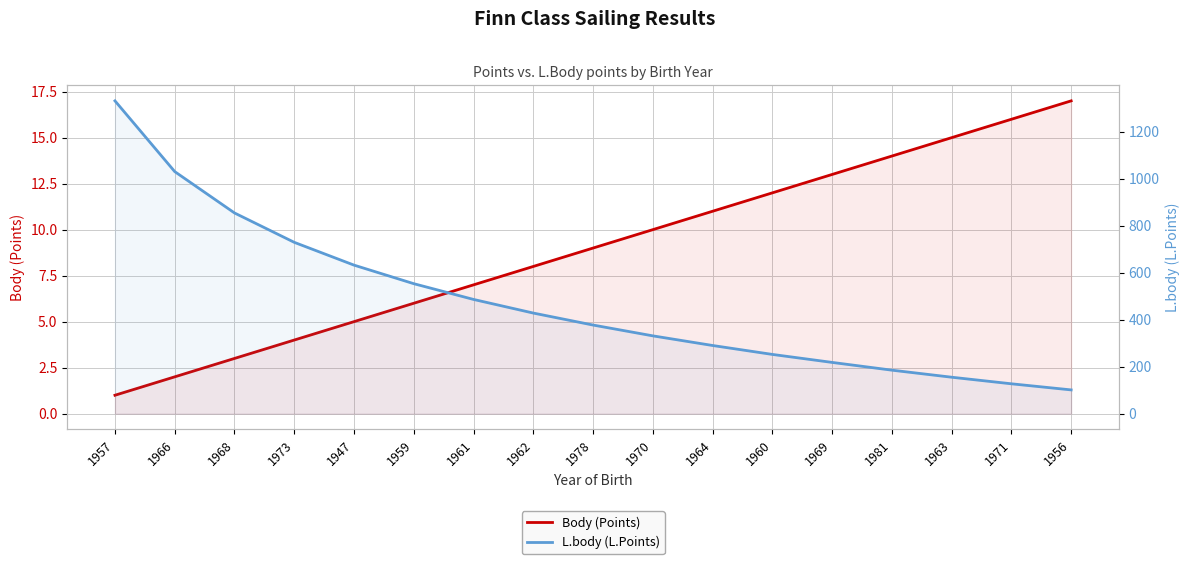

What is the label of the 14th point from the left?

1981